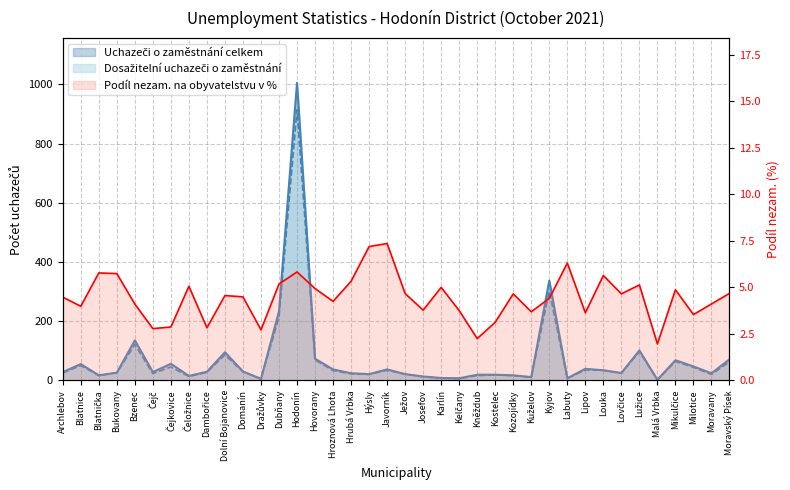

Reading left to right, what are all the values shown in this chart?

Uchazeči o zaměstnání celkem: 28.0	55.0	17.0	26.0	135.0	28.0	56.0	15.0	29.0	95.0	30.0	5.0	234.0	1005.0	73.0	37.0	24.0	21.0	37.0	21.0	13.0	8.0	7.0	19.0	19.0	17.0	11.0	337.0	7.0	39.0	34.0	25.0	101.0	2.0	68.0	47.0	24.0	71.0
Dosažitelní uchazeči o zaměstnání: 25.0	50.0	16.0	26.0	121.0	23.0	45.0	13.0	27.0	86.0	29.0	5.0	213.0	914.0	69.0	33.0	22.0	20.0	34.0	21.0	12.0	7.0	6.0	16.0	18.0	16.0	10.0	301.0	7.0	35.0	34.0	24.0	97.0	2.0	64.0	44.0	20.0	63.0
Podíl nezam. na obyvatelstvu v %: 4.5	4.0	5.8	5.7	4.1	2.8	2.9	5.1	2.8	4.6	4.5	2.7	5.2	5.8	4.9	4.2	5.3	7.2	7.4	4.7	3.8	5.0	3.8	2.2	3.1	4.7	3.7	4.4	6.3	3.6	5.6	4.7	5.1	2.0	4.9	3.5	4.1	4.7